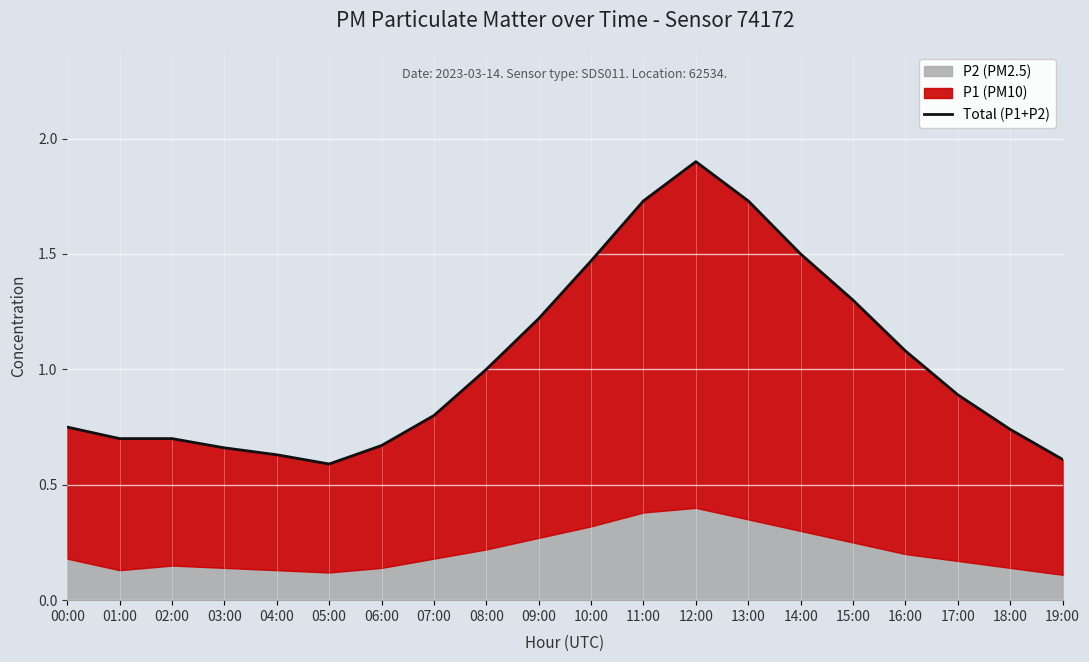

Where is the first local maximum?

02:00